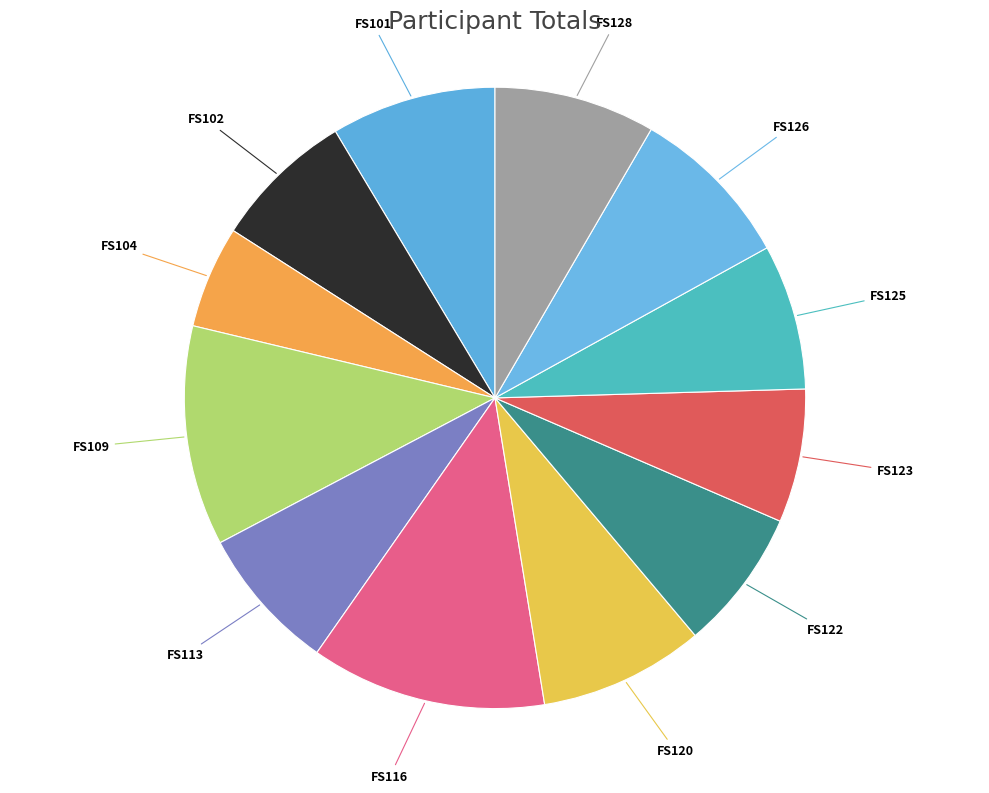

Do FS102 and FS128 together represent more than half of the pie?

No